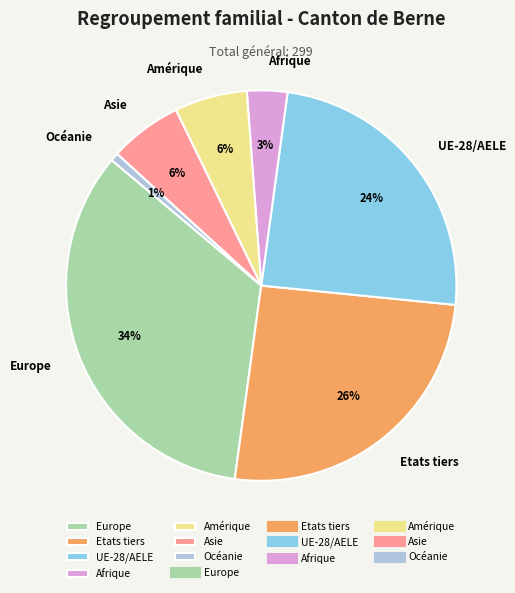

Which category has the biggest portion of the pie?

Europe